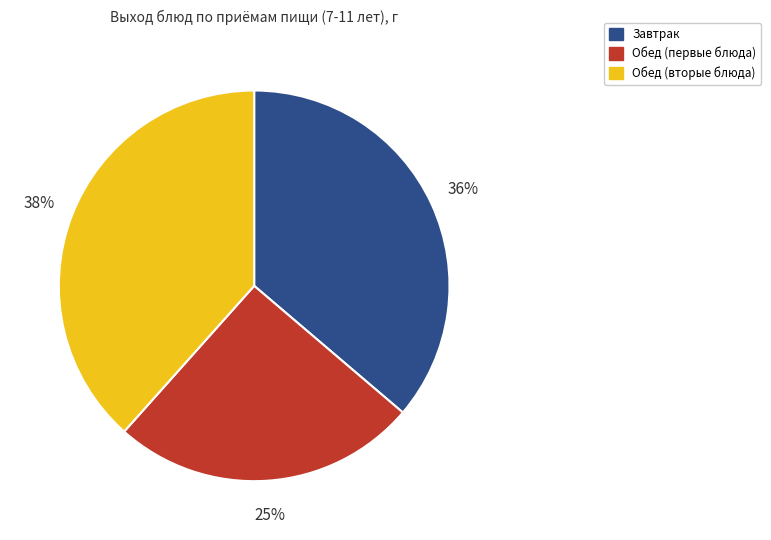

Does any single category account for the majority?

No